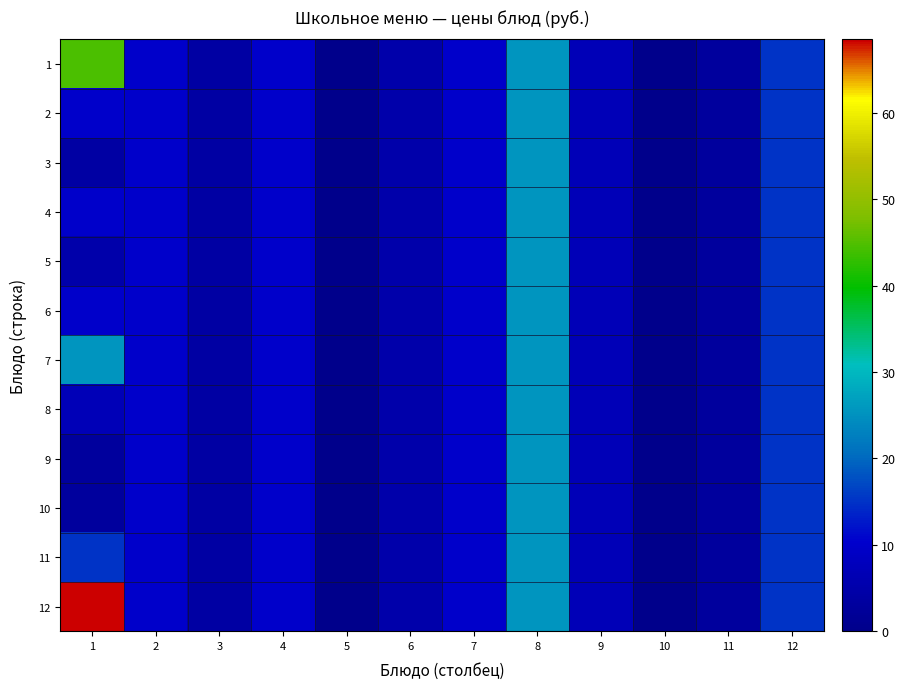

How many data points does each series have?

12